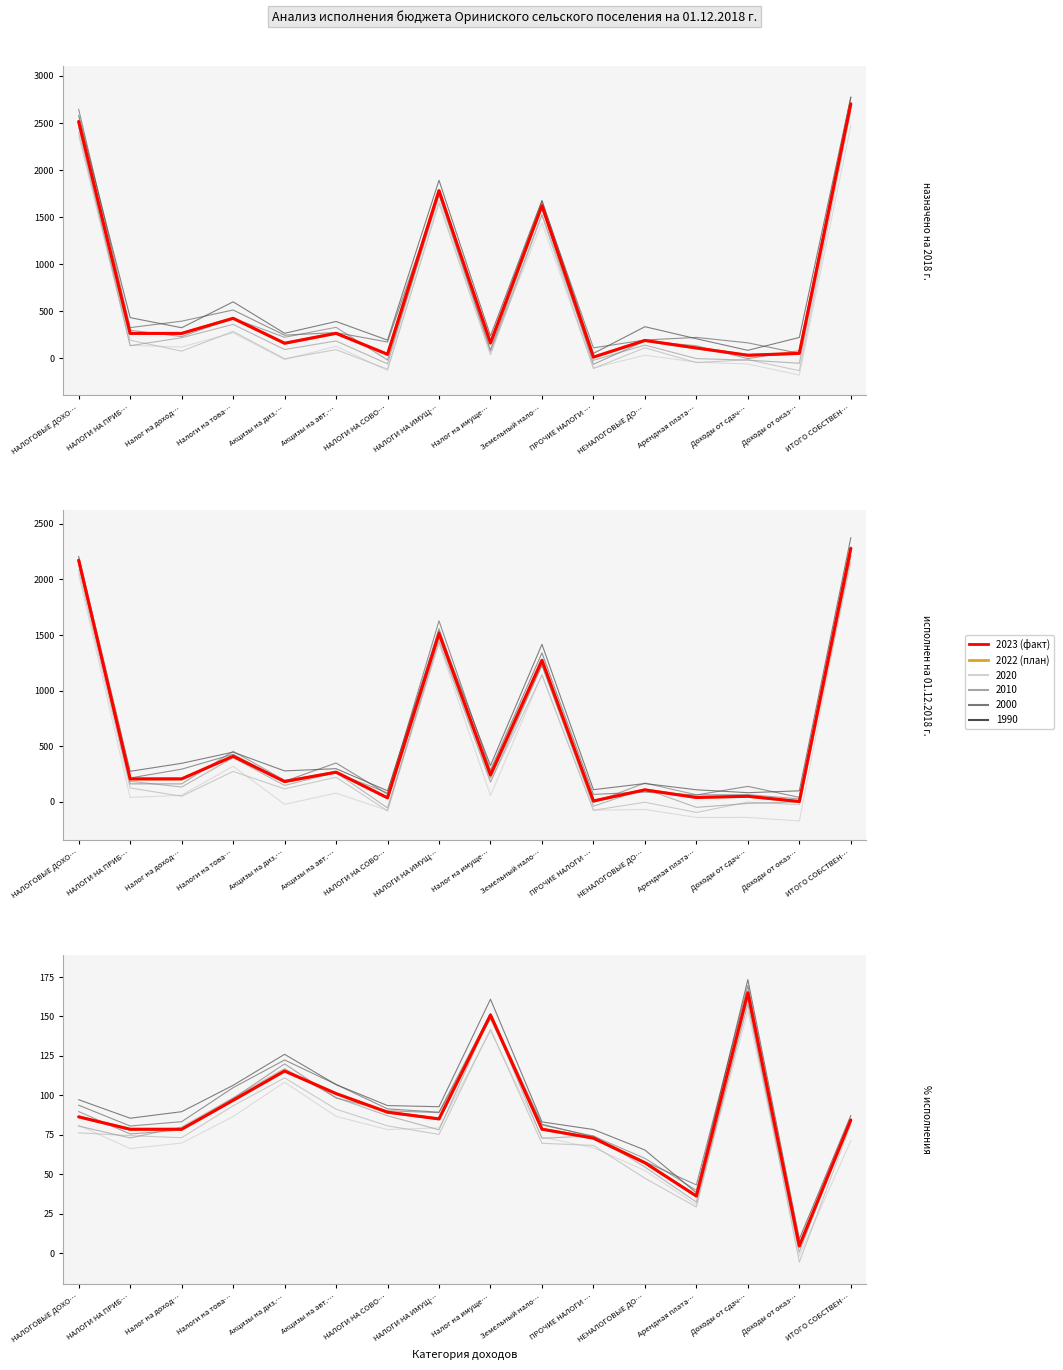

List the labels in order of назначено на 2018 г. value, largest first.

ИТОГО СОБСТВЕН…, НАЛОГОВЫЕ ДОХО…, НАЛОГИ НА ИМУЩ…, Земельный нало…, Налоги на това…, Акцизы на авт.…, НАЛОГИ НА ПРИБ…, Налог на доход…, НЕНАЛОГОВЫЕ ДО…, Налог на имуще…, Акцизы на диз.…, Арендная плата…, Доходы от оказ…, НАЛОГИ НА СОВО…, Доходы от сдач…, ПРОЧИЕ НАЛОГИ …